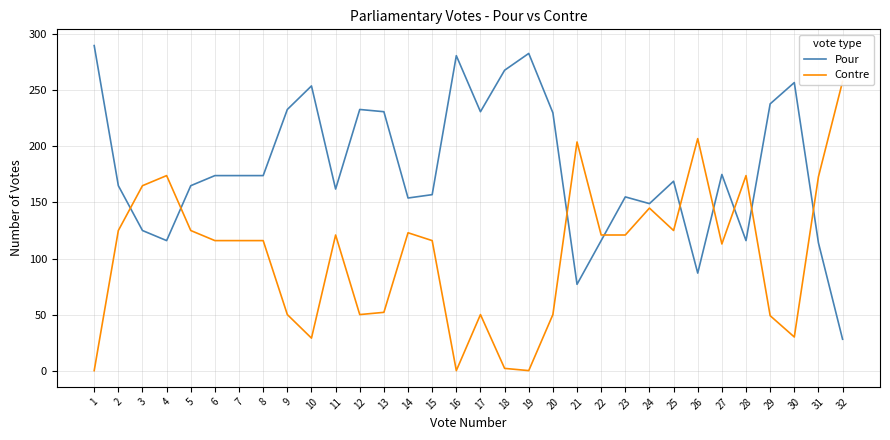

Rank the series by their maximum value, from highest to lowest.

Pour, Contre